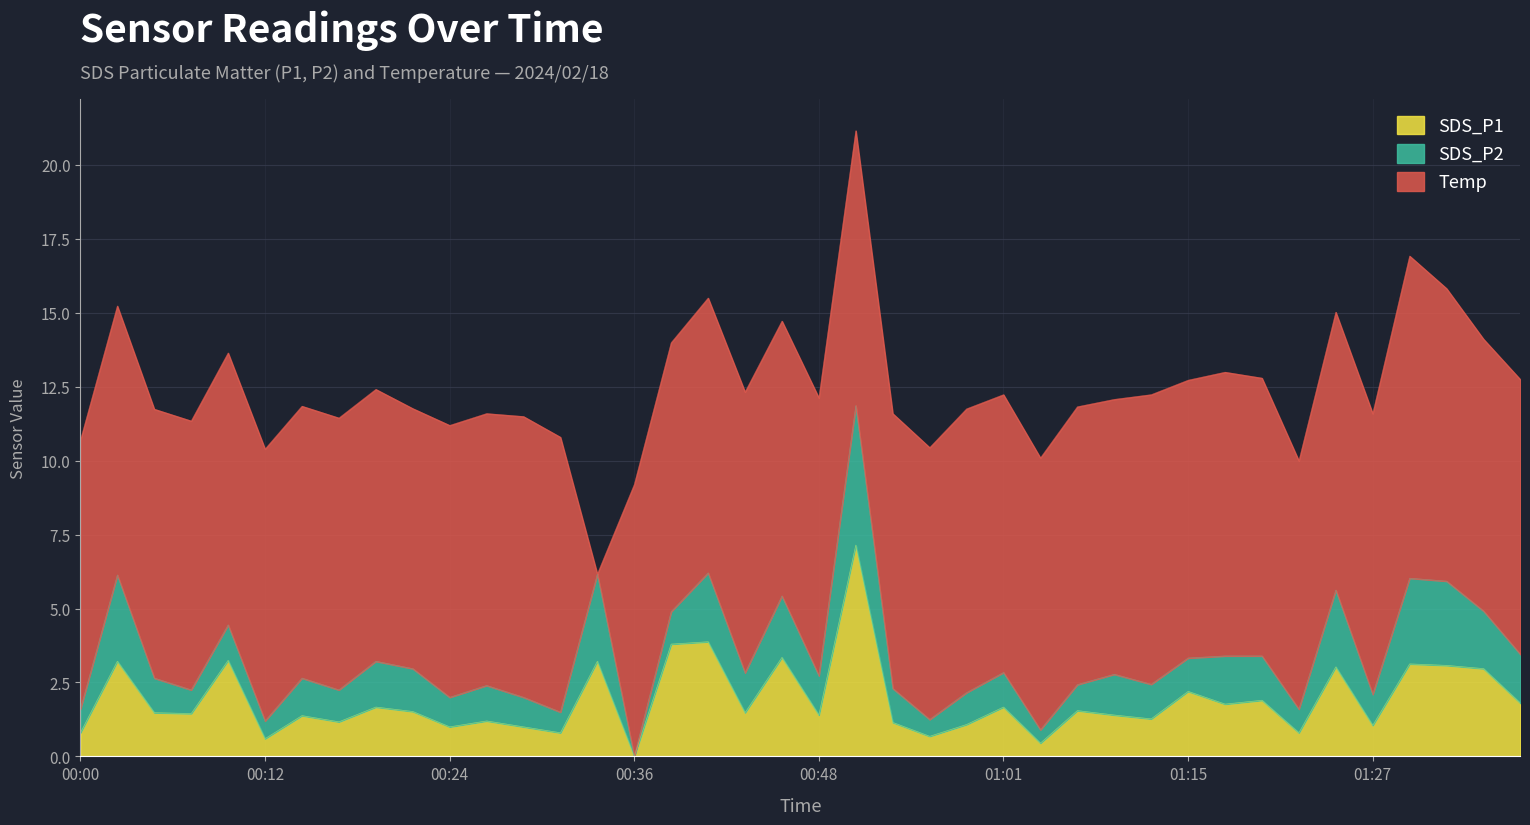

Is it true that Temp equals 9.2 at 00:17?

True